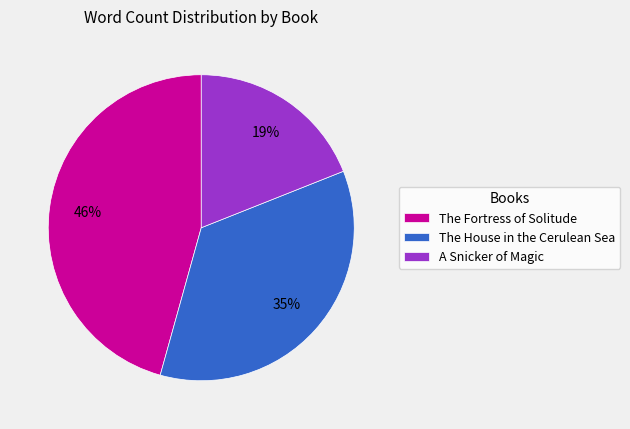

Does A Snicker of Magic represent more than half of the total?

No